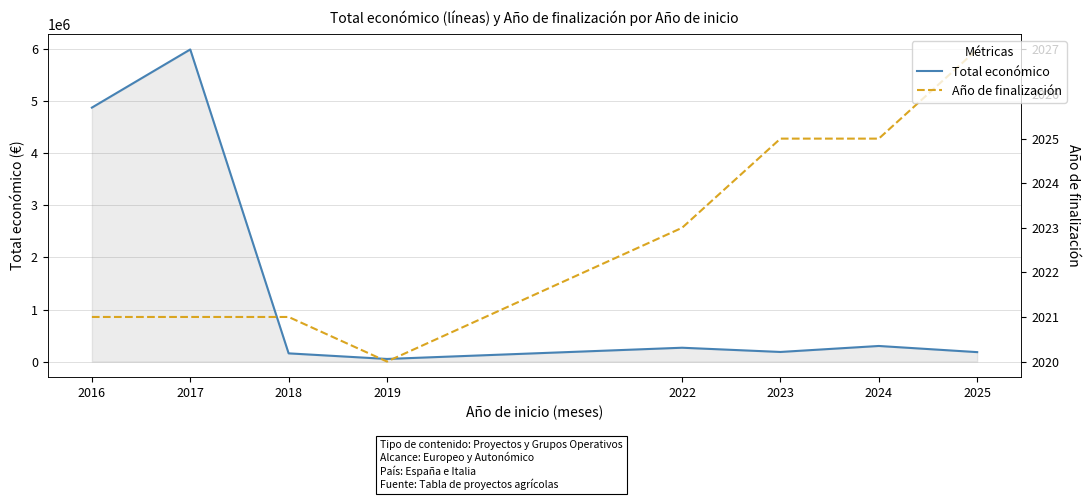

Is it true that Total económico equals 8369495 at 2016?

False